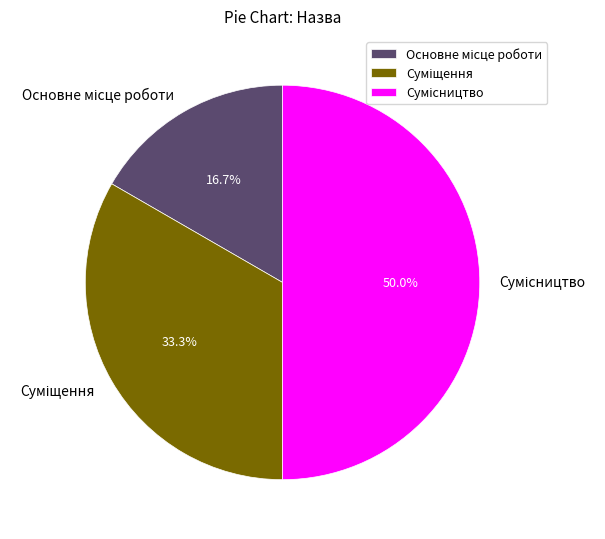

How many slices are in this pie chart?

3